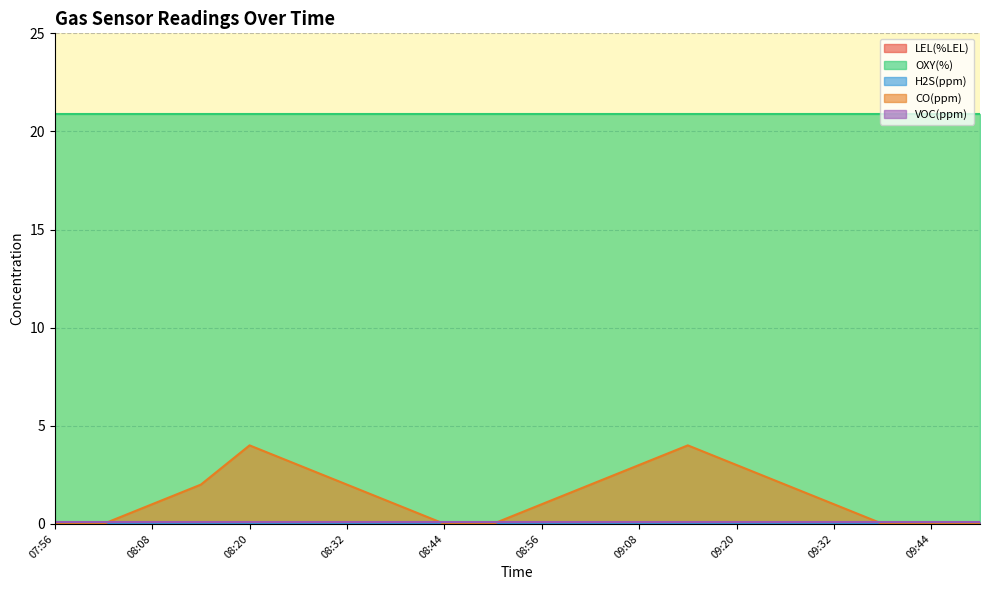

True or false: VOC(ppm) and OXY(%) cross at least once.

False